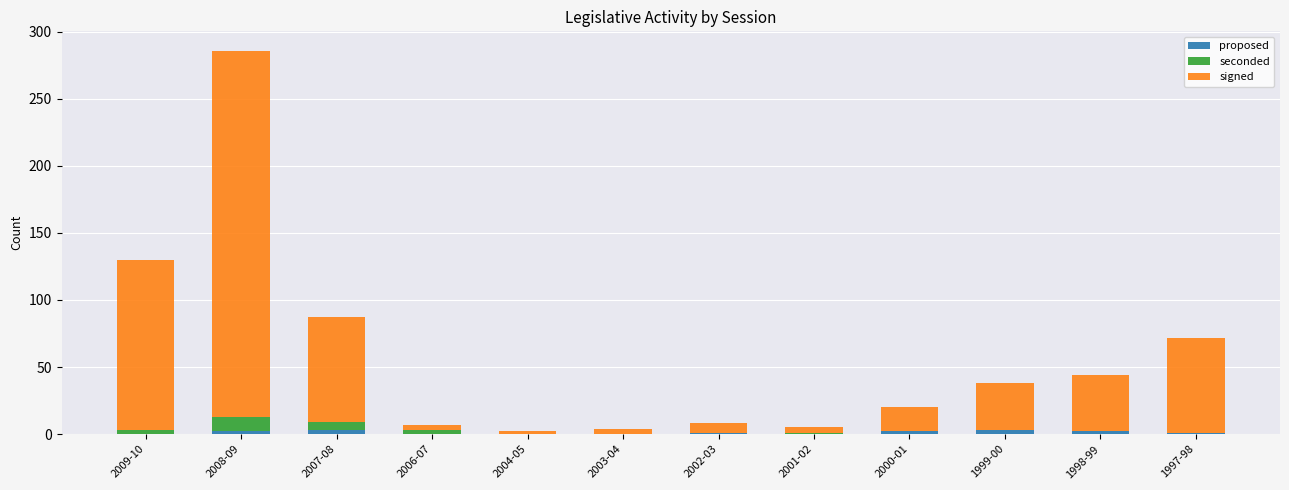

What is the difference between the maximum and second lowest values in the proposed series?

3